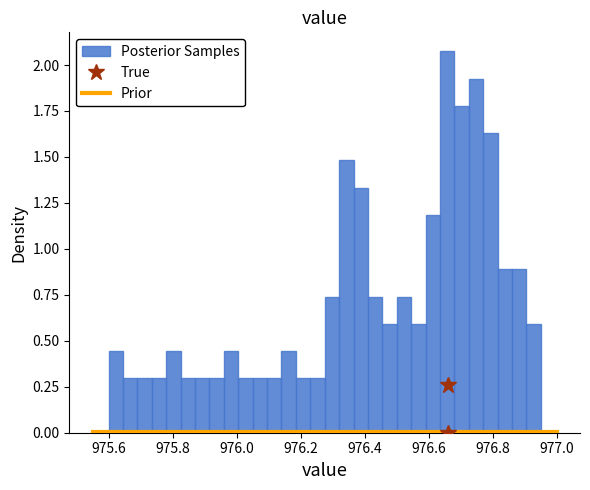

Read against the x-axis, roughly where is the centre of the tallest bar?

976.66